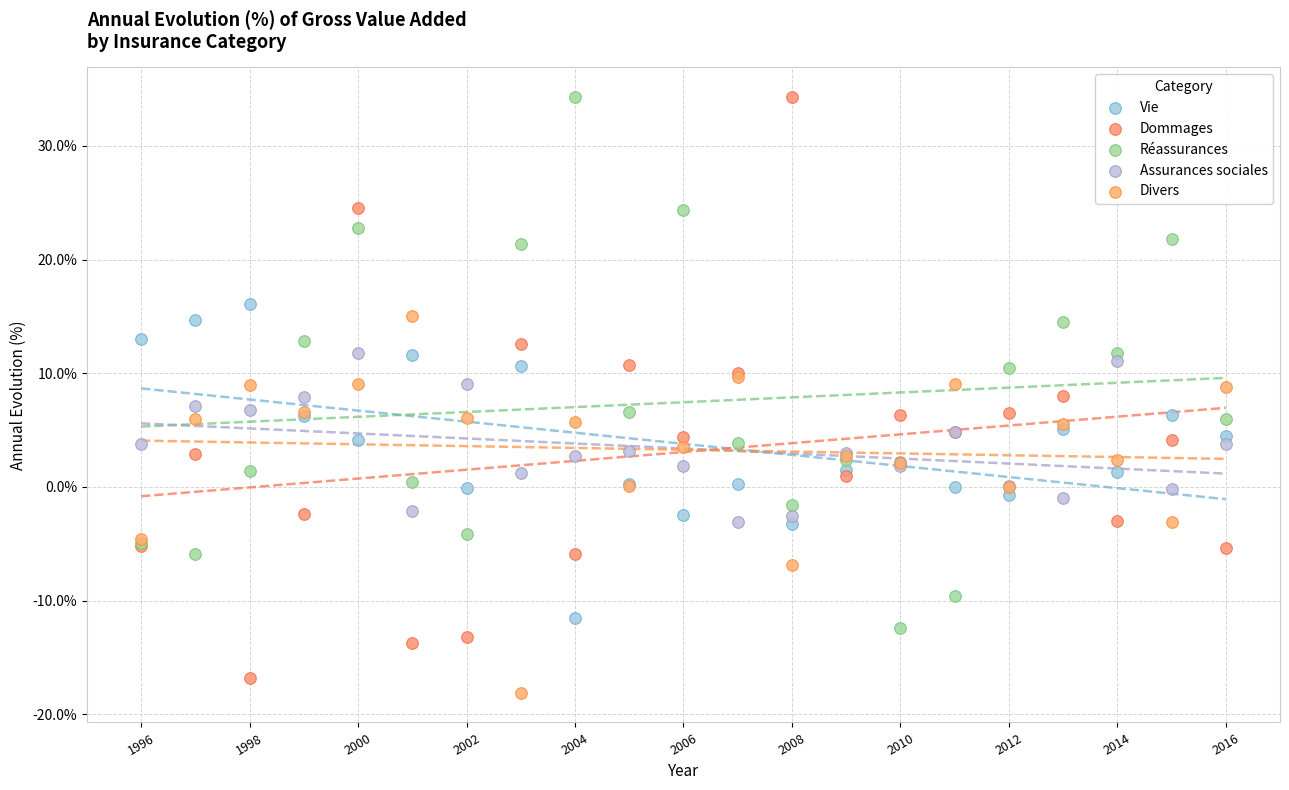

What is the X range (max minus min) for the scatter plot?

20.0